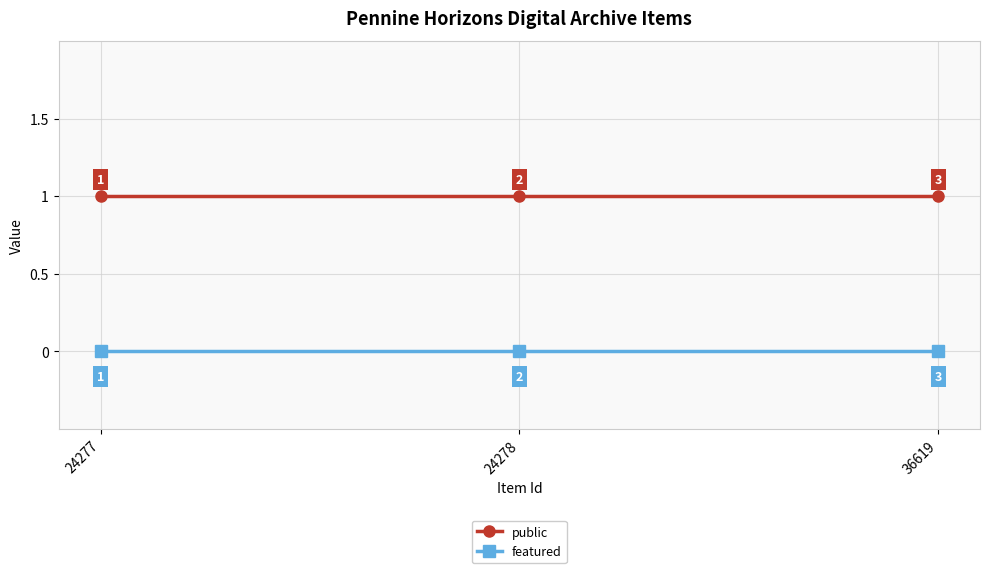

The value of featured at 24277 is 0. True or false?

True